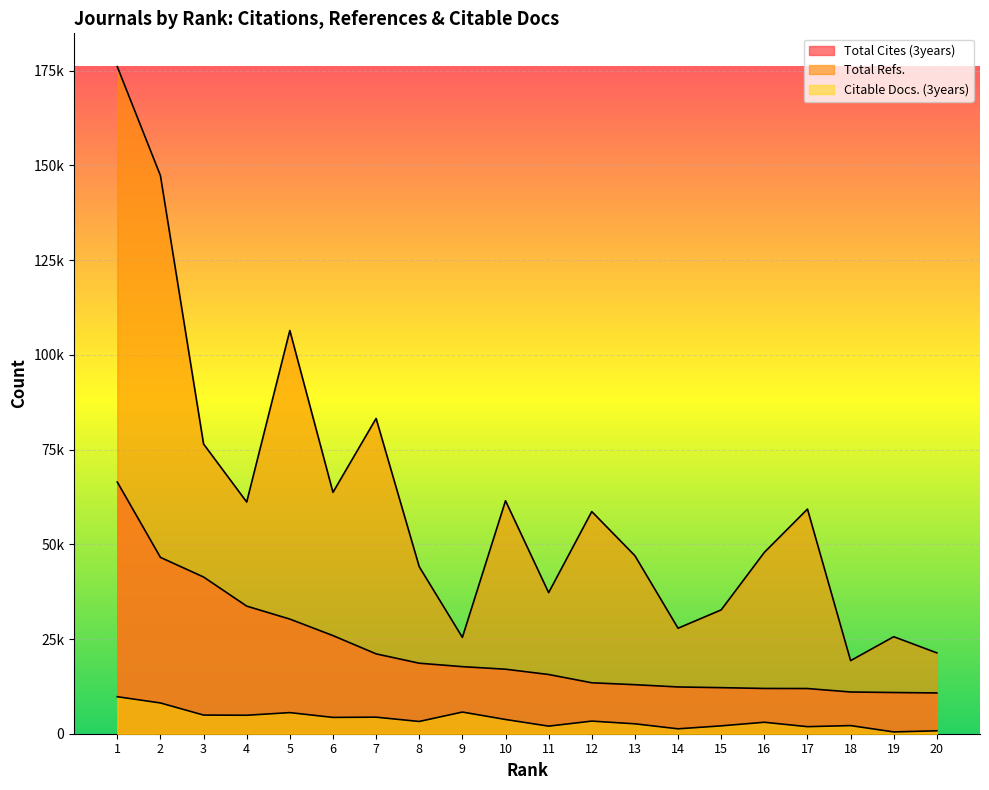

At how many categories does at least one series exceed 127145?

2